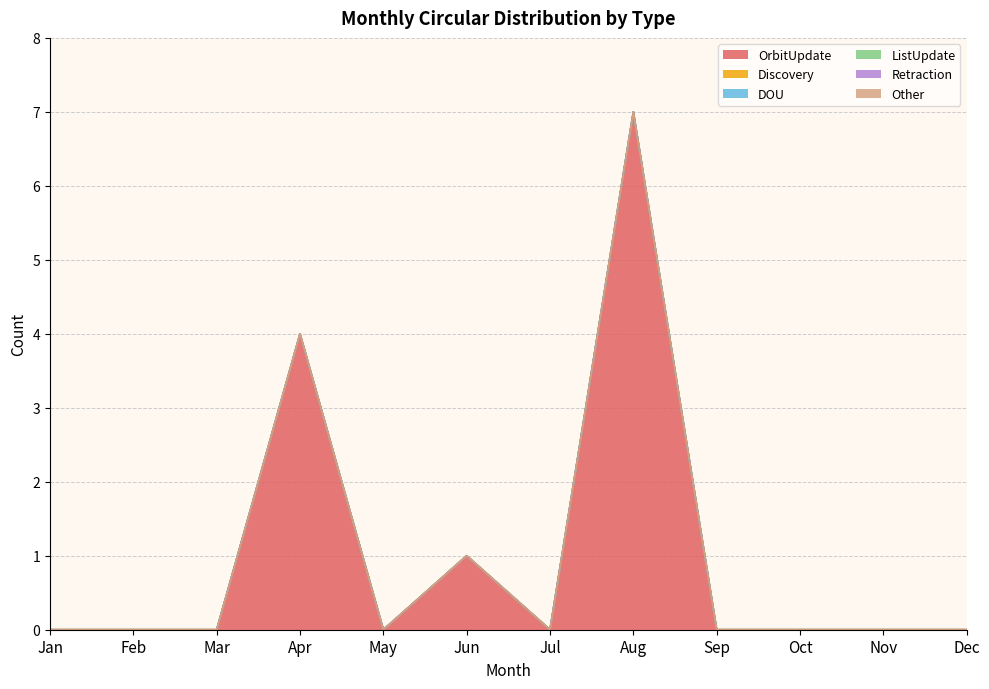

How many series are shown in this chart?

6